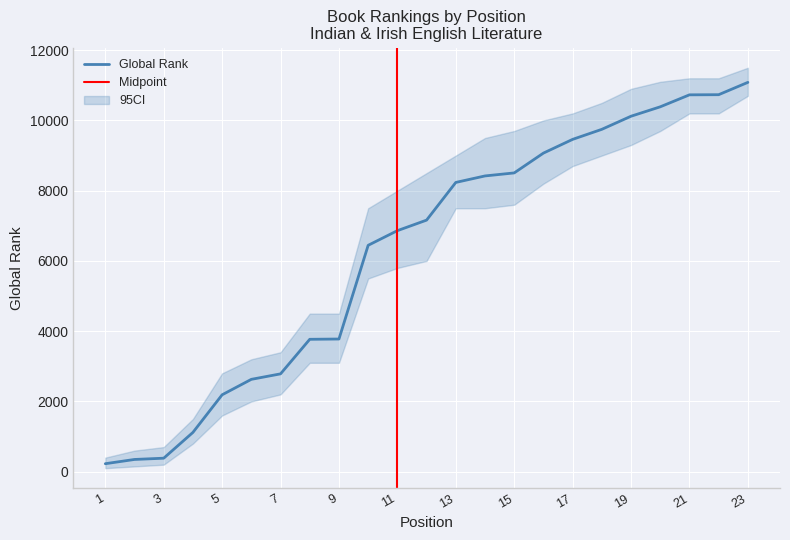

What is the maximum value for Global Rank?

11084